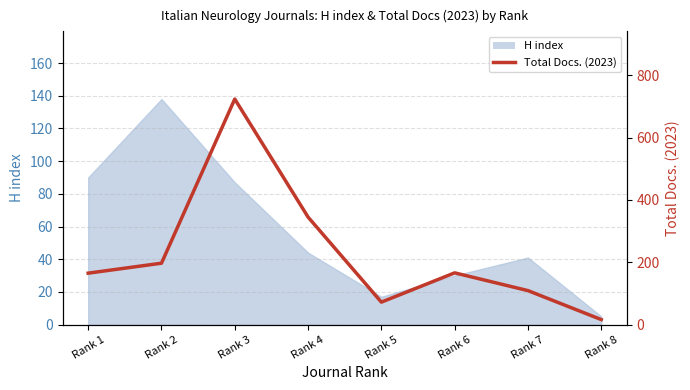

The value at Rank 8 is 16. True or false?

True